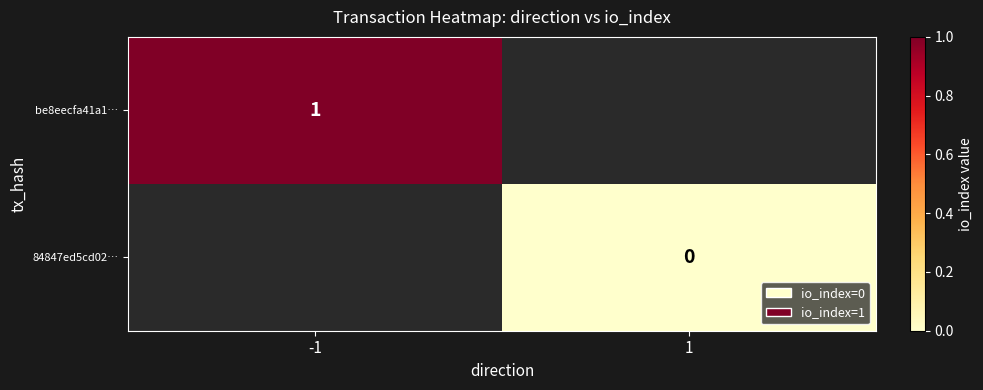

The be8eecfa41a1… series shows 1 at -1. True or false?

True